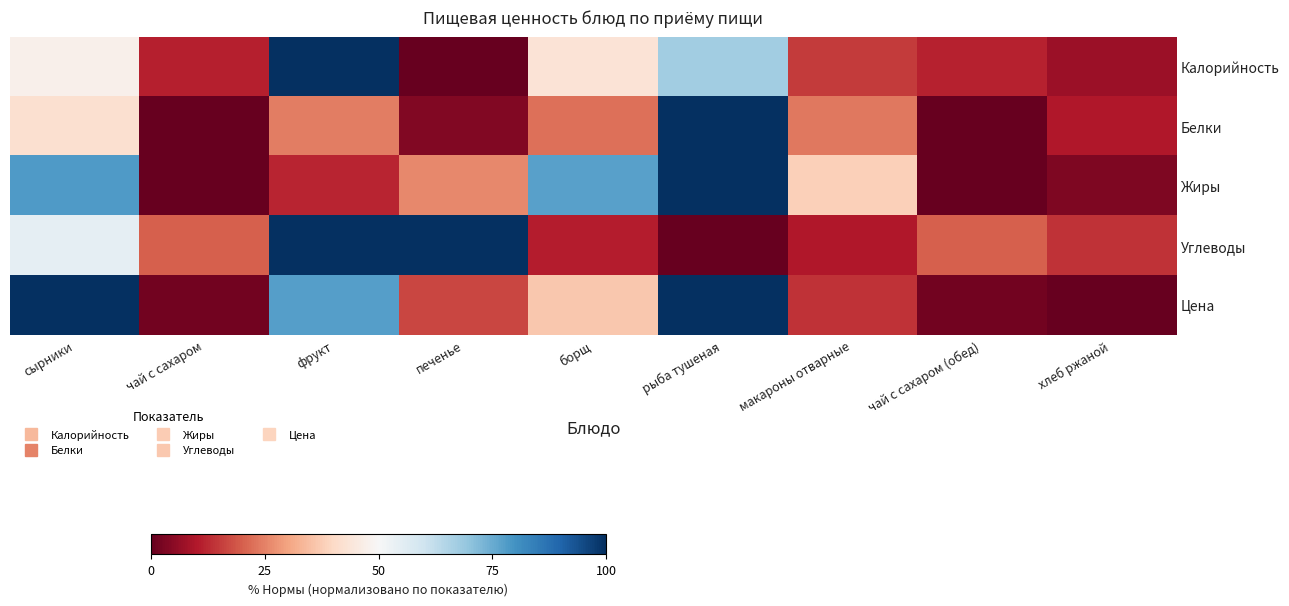

At which category does the chart reach its peak across all series?

фрукт